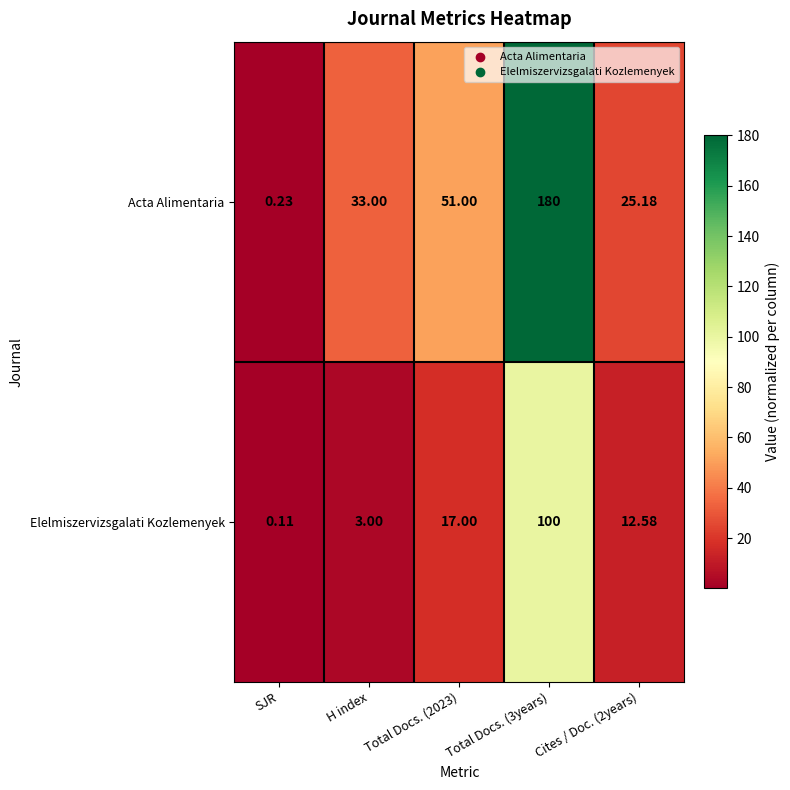

Which series has the widest spread of values?

Acta Alimentaria